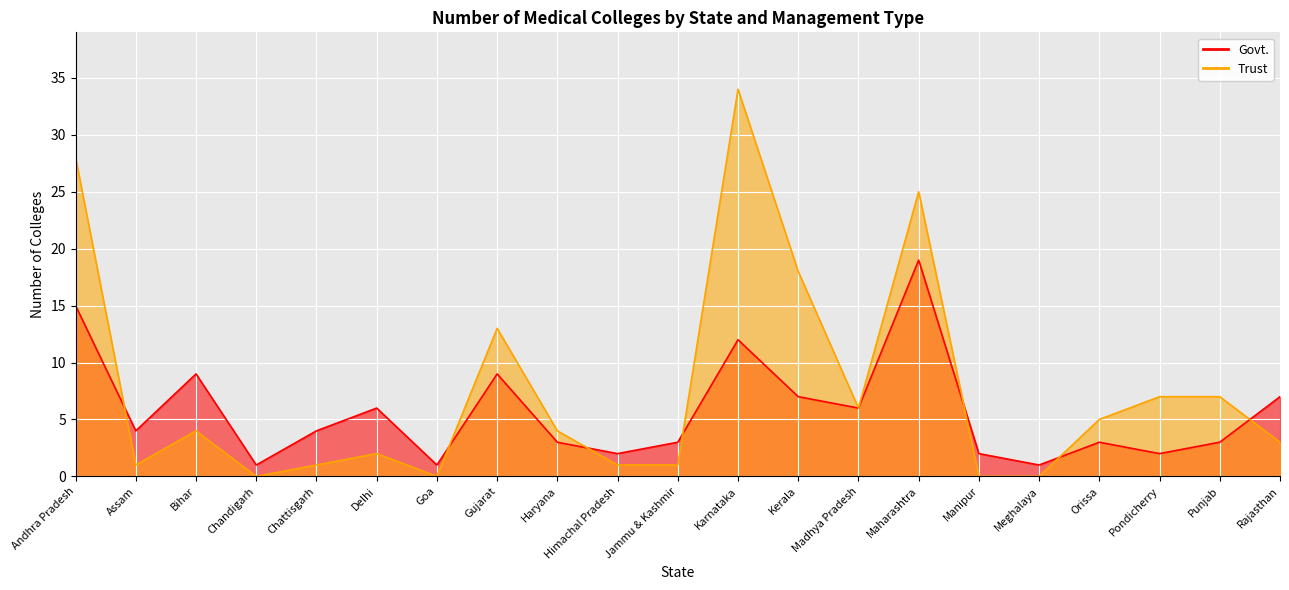

Reading left to right, transcribe all the data shown in this chart.

Govt.: Andhra Pradesh=15	Assam=4	Bihar=9	Chandigarh=1	Chattisgarh=4	Delhi=6	Goa=1	Gujarat=9	Haryana=3	Himachal Pradesh=2	Jammu & Kashmir=3	Karnataka=12	Kerala=7	Madhya Pradesh=6	Maharashtra=19	Manipur=2	Meghalaya=1	Orissa=3	Pondicherry=2	Punjab=3	Rajasthan=7
Trust: Andhra Pradesh=28	Assam=1	Bihar=4	Chandigarh=0	Chattisgarh=1	Delhi=2	Goa=0	Gujarat=13	Haryana=4	Himachal Pradesh=1	Jammu & Kashmir=1	Karnataka=34	Kerala=18	Madhya Pradesh=6	Maharashtra=25	Manipur=0	Meghalaya=0	Orissa=5	Pondicherry=7	Punjab=7	Rajasthan=3